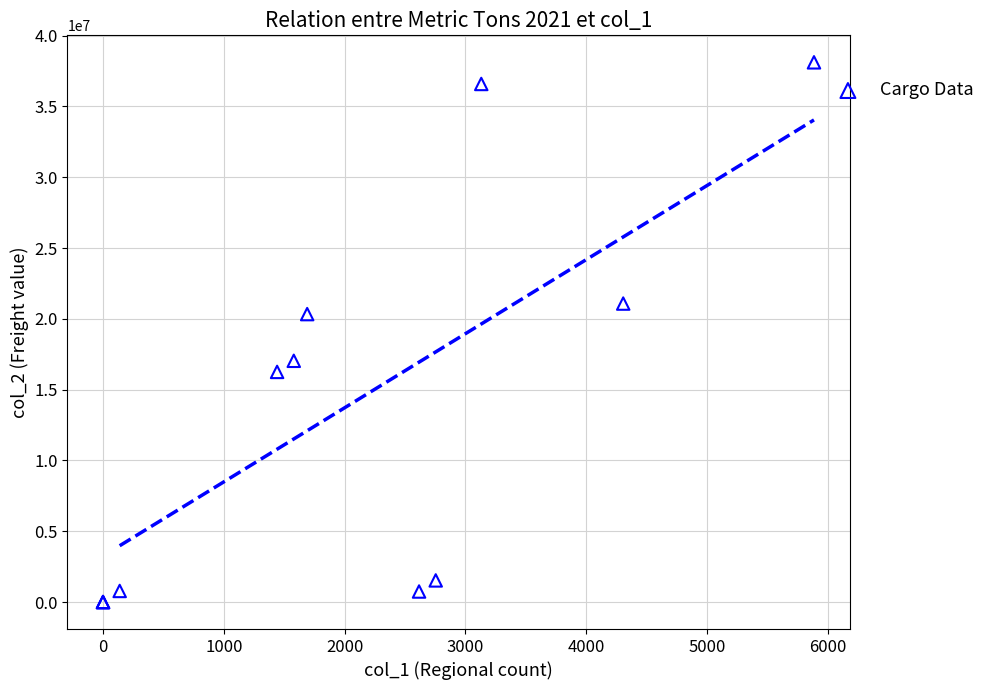

What Y value in the scatter plot is closest to 19059346?

20335959